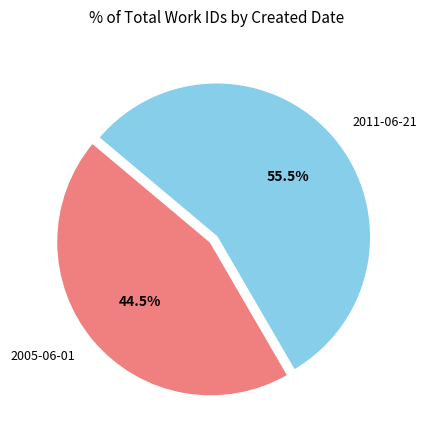

Does any single category account for the majority?

Yes